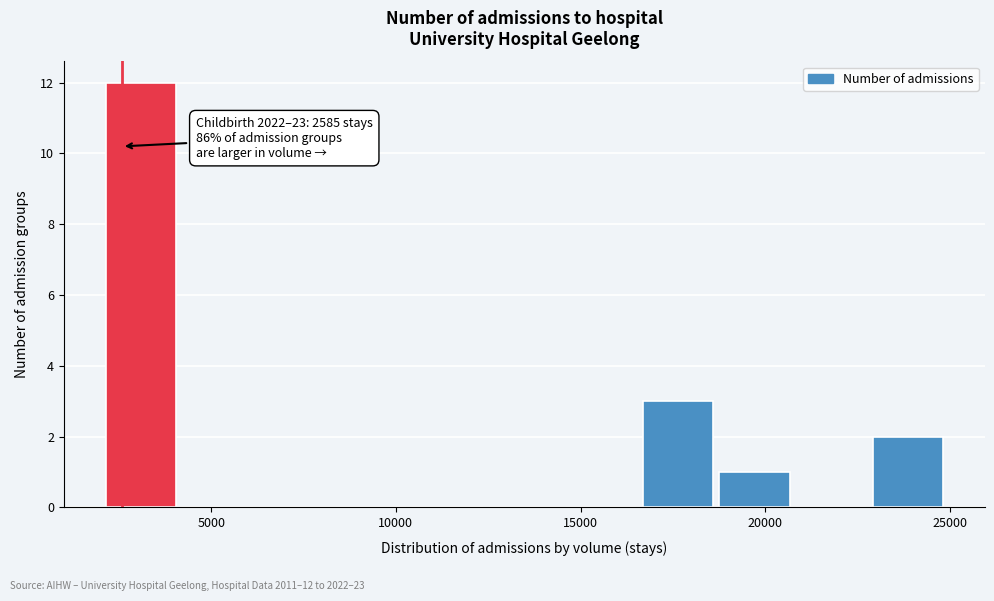

Over which range of the x-axis is the bar tallest?

2000 to 4000